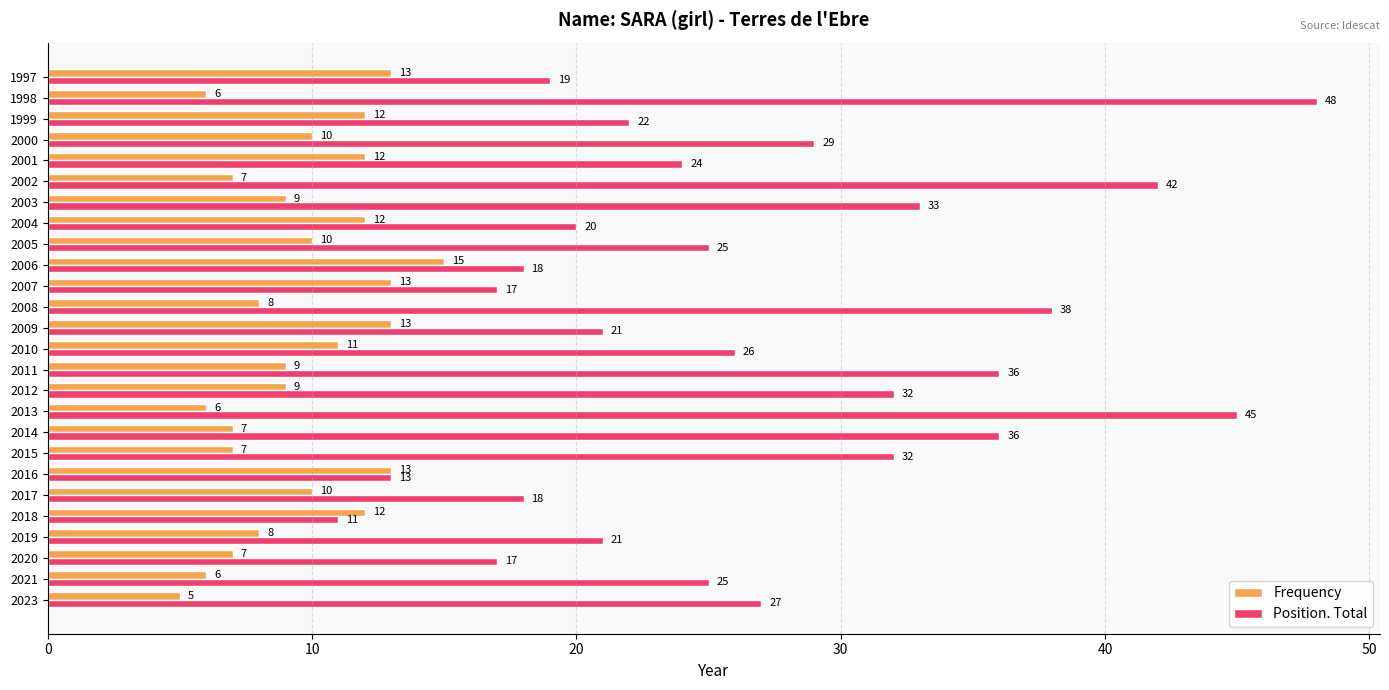

Which series has the widest spread of values?

Position. Total